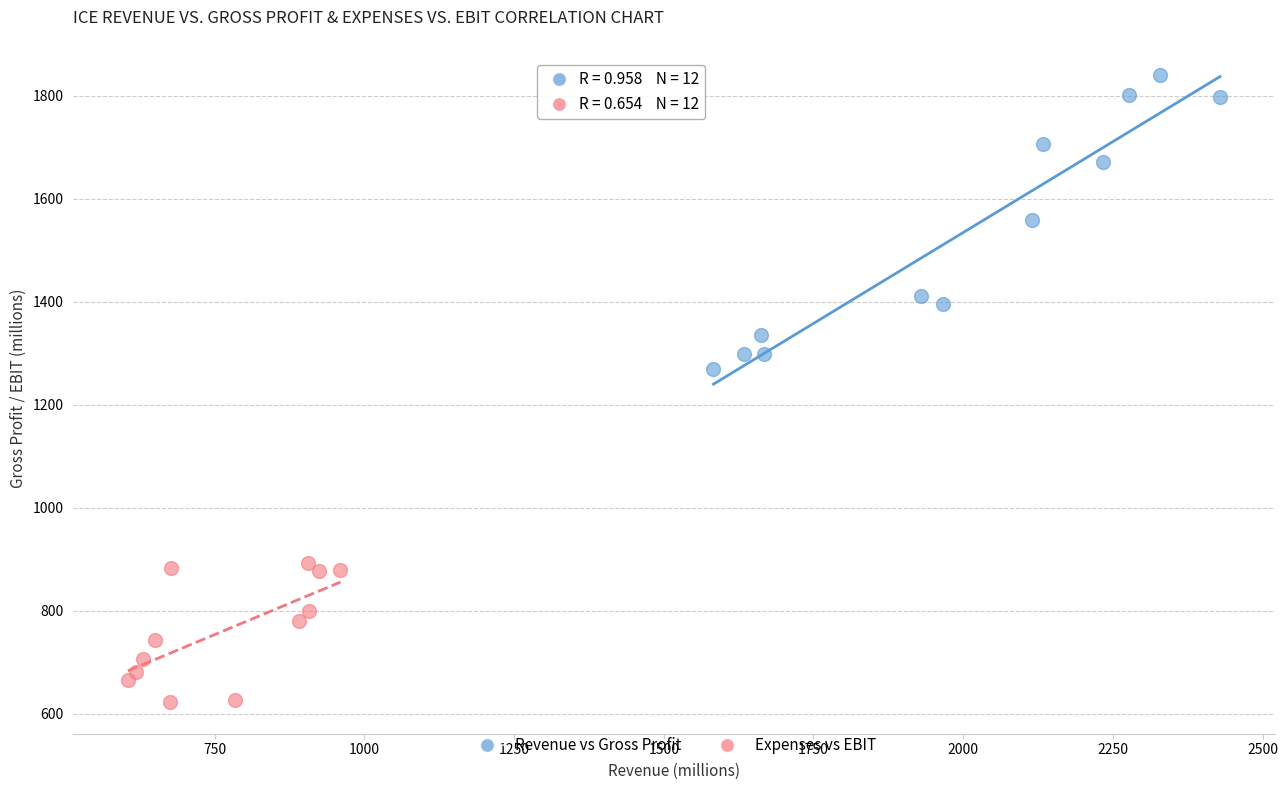

Which series contains the highest Y value?

Revenue vs Gross Profit